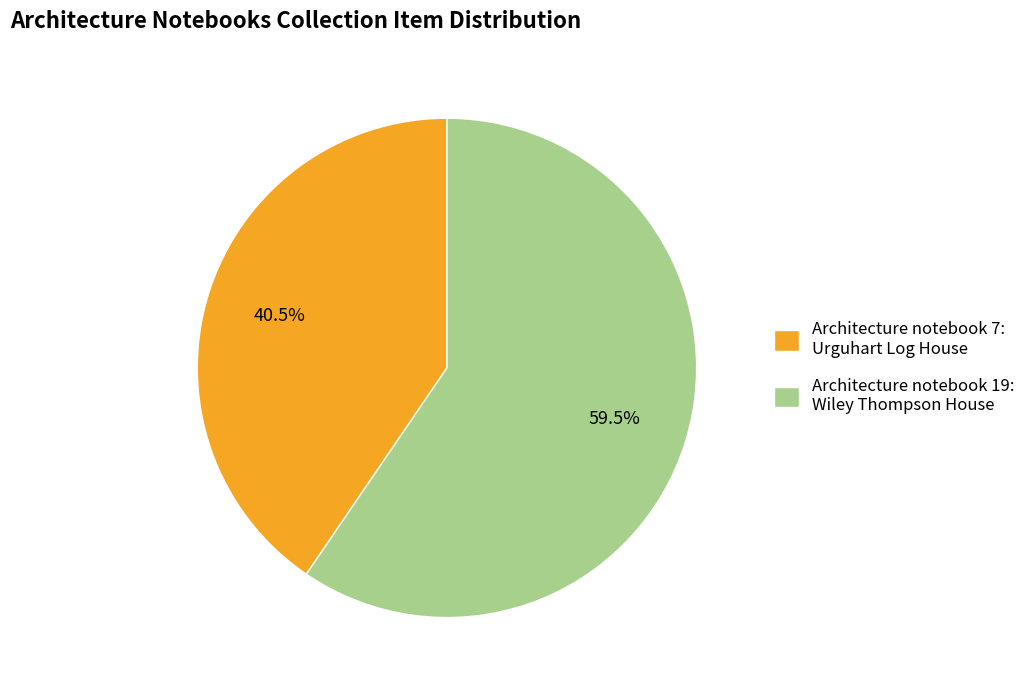

To the nearest percent, what is the difference between the largest and smallest slice percentages?

19%